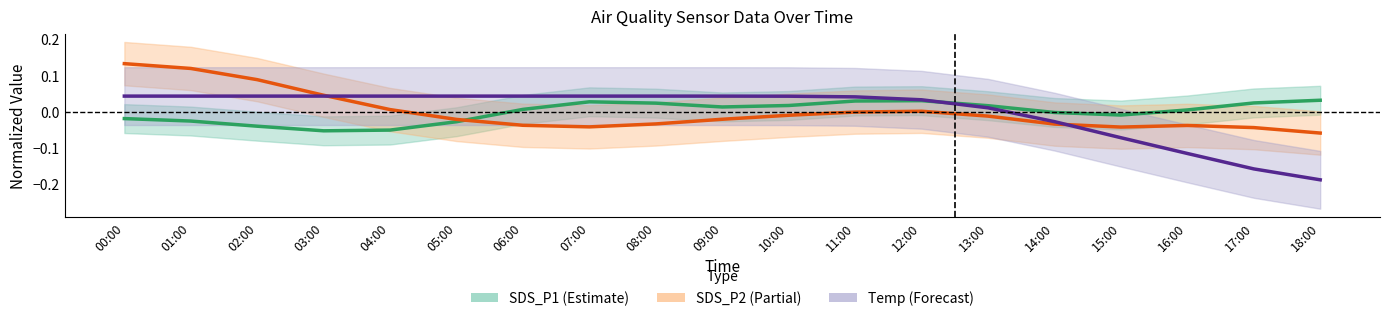

Between 06:00 and 14:00, which series saw the biggest shift?

Temp